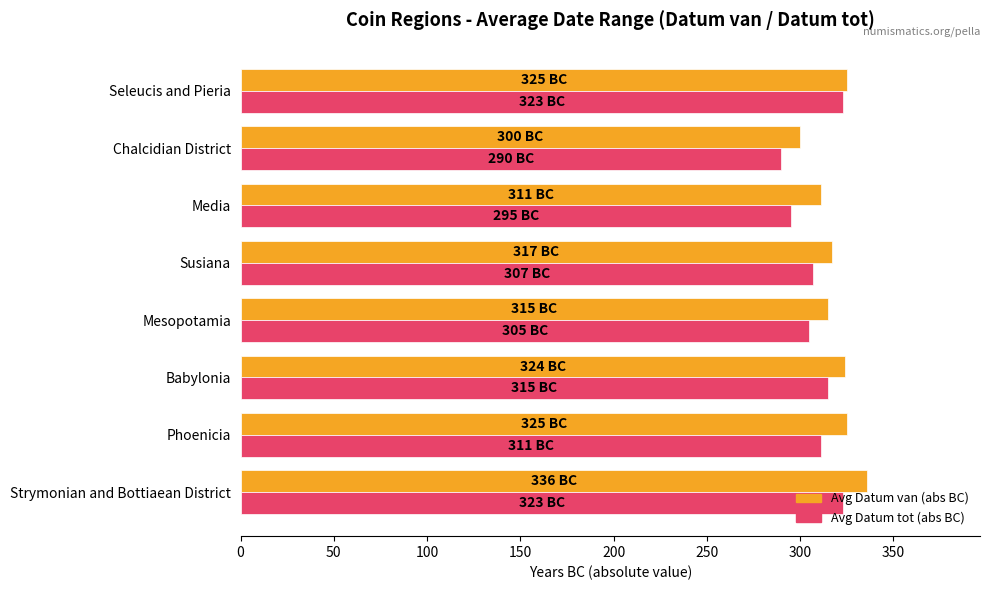

What is the minimum value shown in the chart?

290